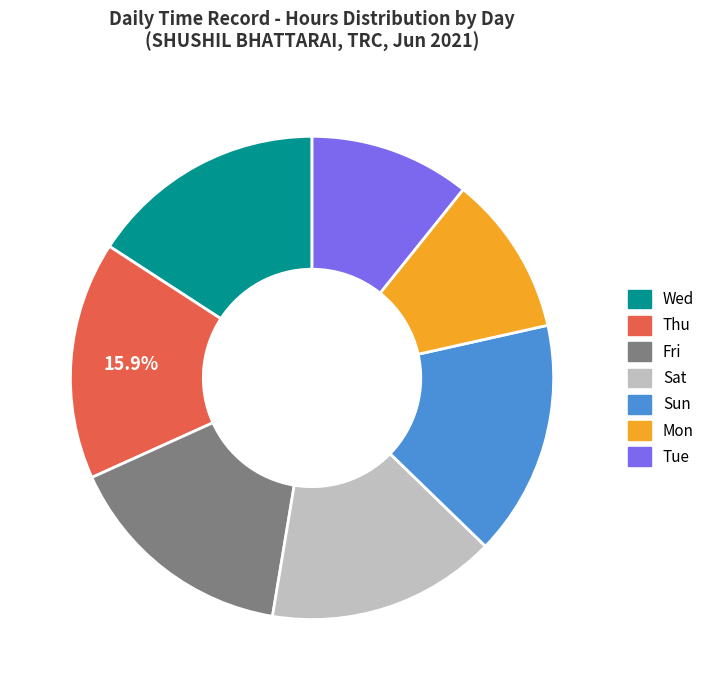

To the nearest percent, what is the average slice percentage?

14%